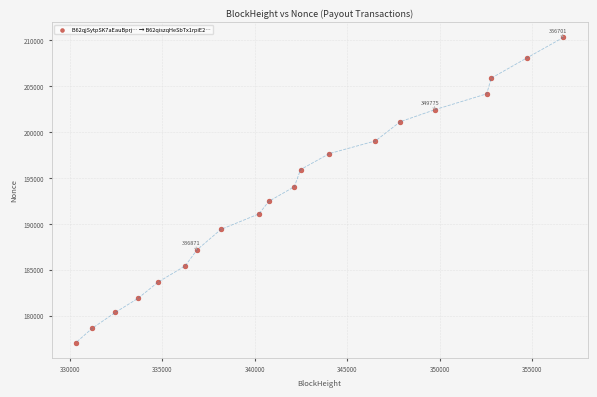

What is the range of Y values (max minus min)?

33231